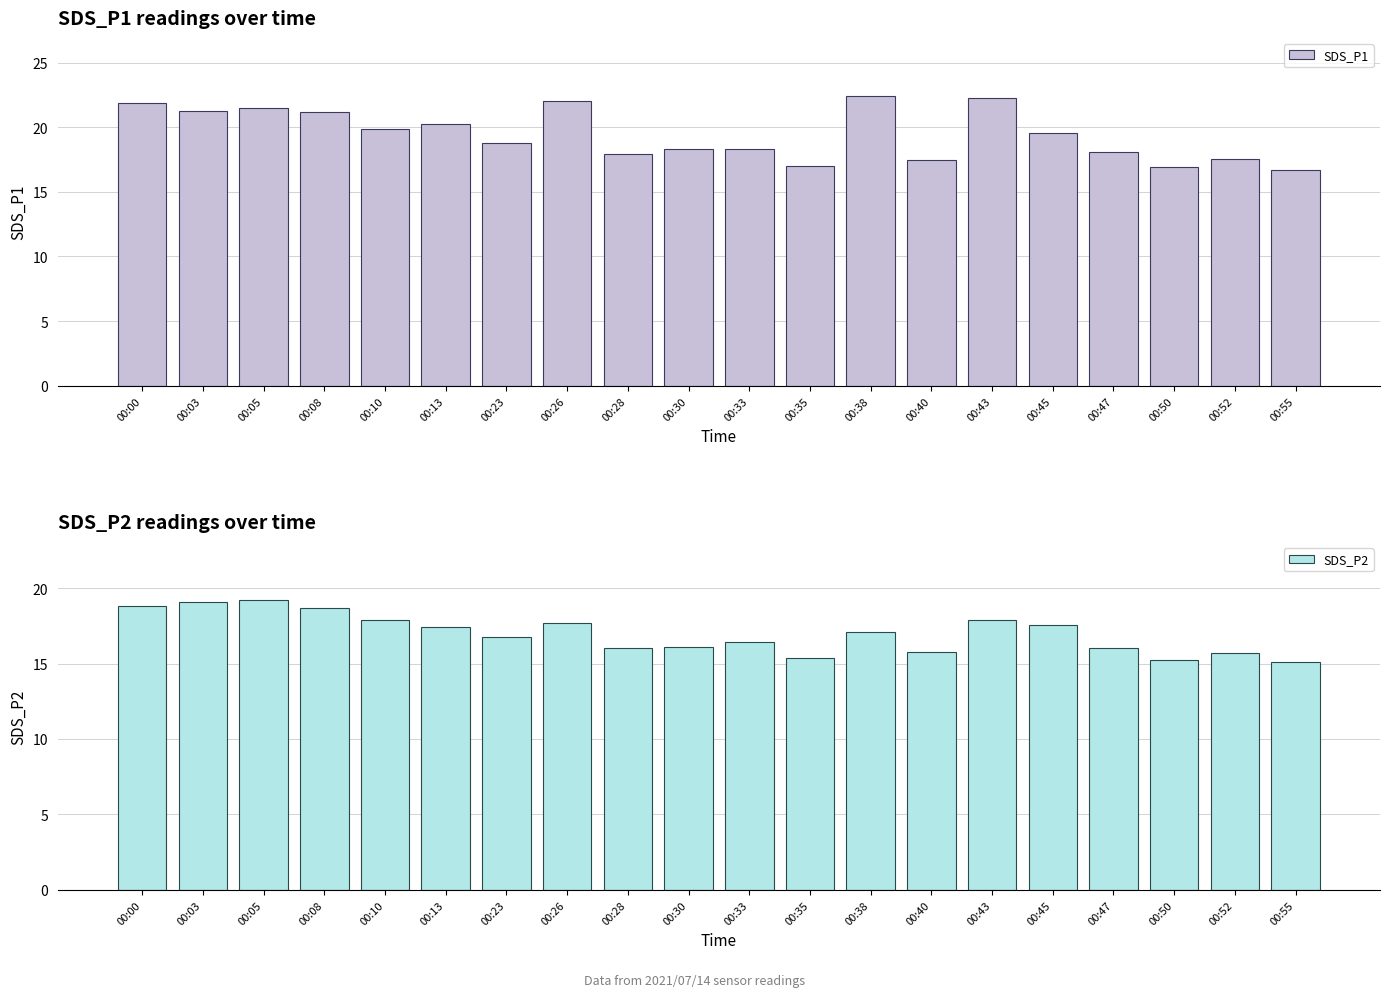

Which has a higher value, 00:35 or 00:55?

00:35